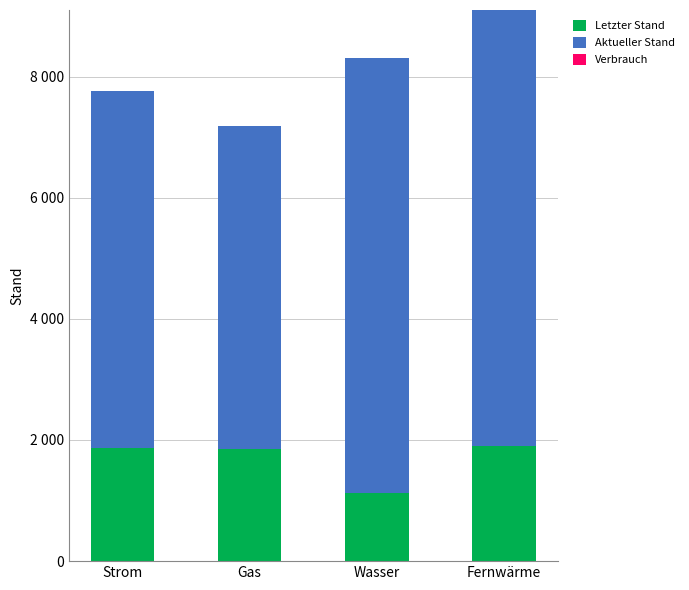

What is the value of the Letzter Stand bar at the 3rd from the left?

1127